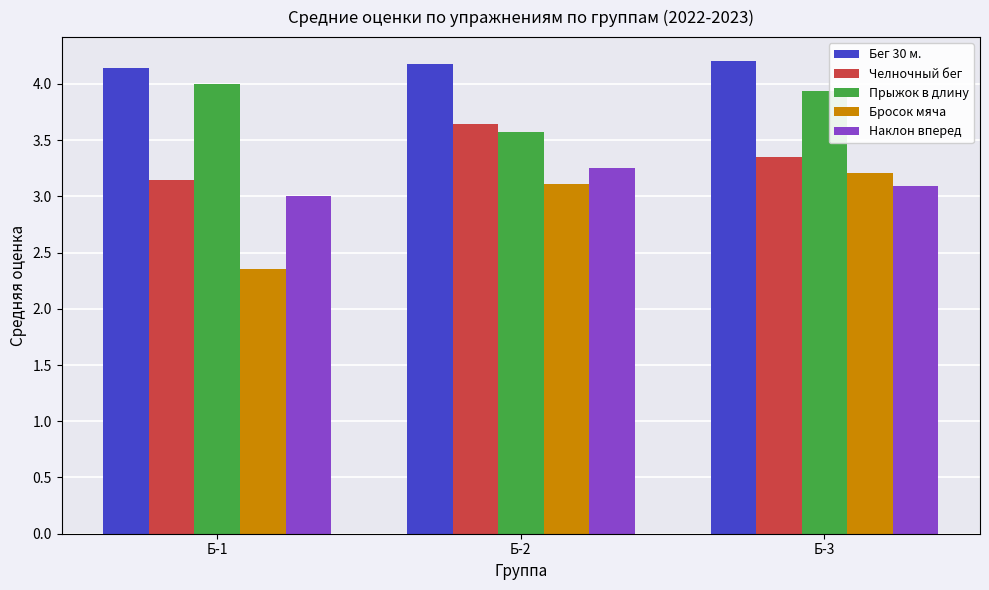

The value of Бросок мяча at Б-1 is 1.0. True or false?

False